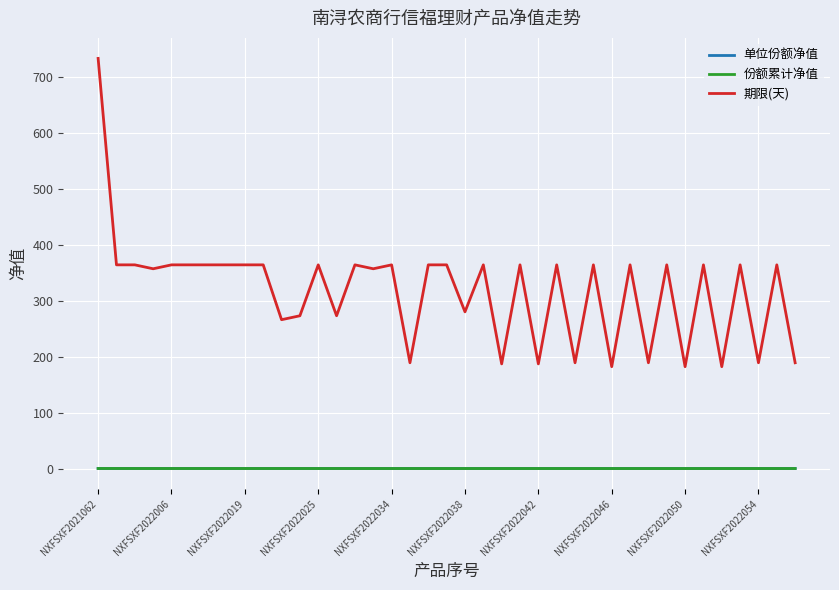

What is the difference between the second highest and minimum values in the 单位份额净值 series?

0.1